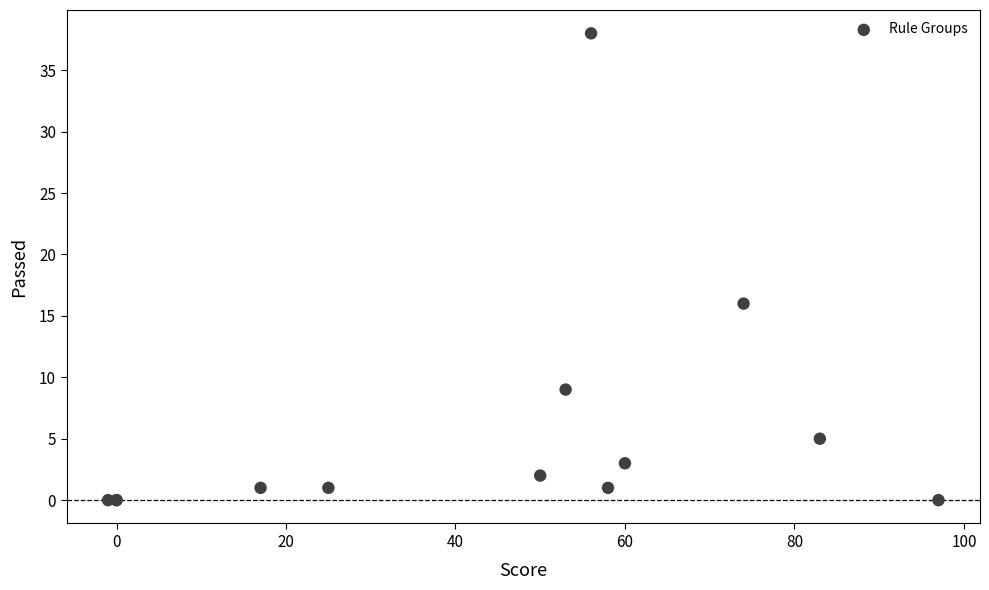

What Y value in the scatter plot is closest to 19?

16